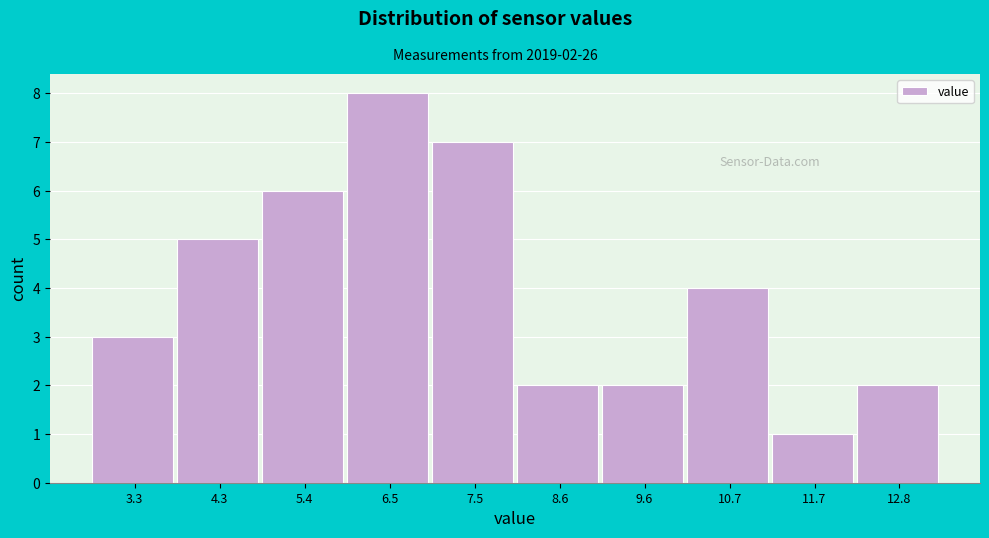

Which range on the x-axis has the tallest bar?

6.0 to 7.0